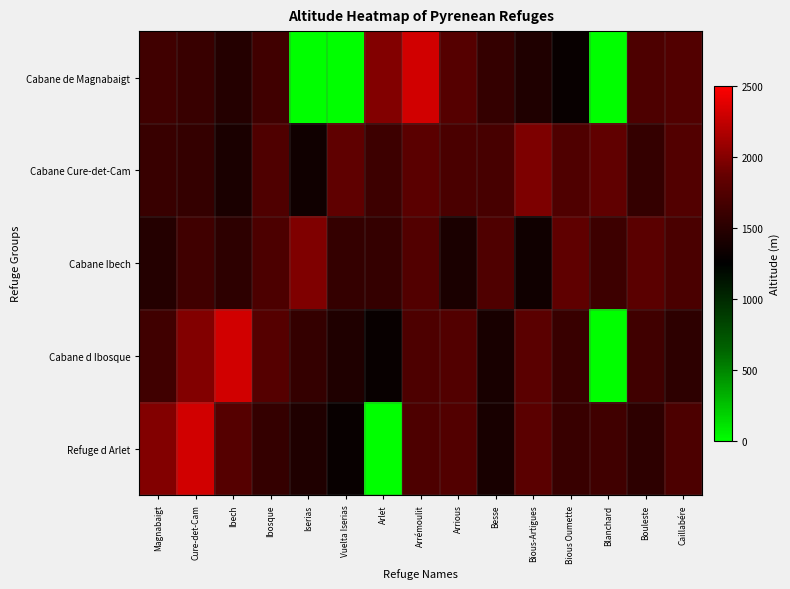

At how many categories does at least one series exceed 1704?

15